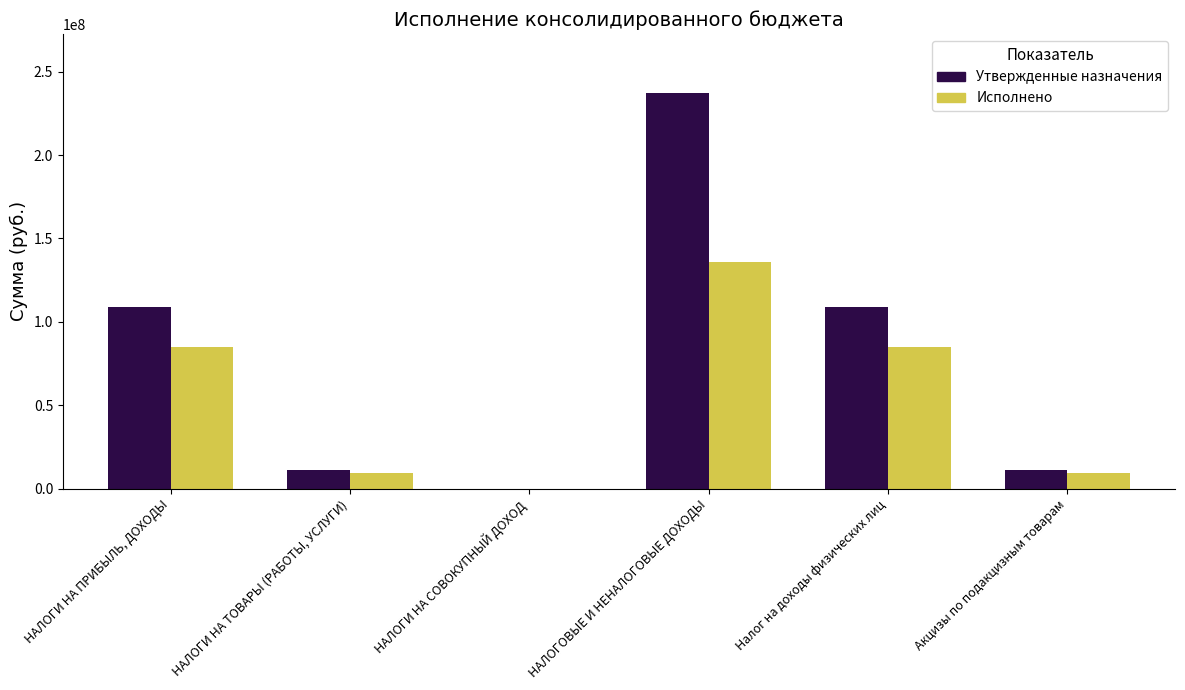

What is the highest value of the Исполнено series?

136149277.6